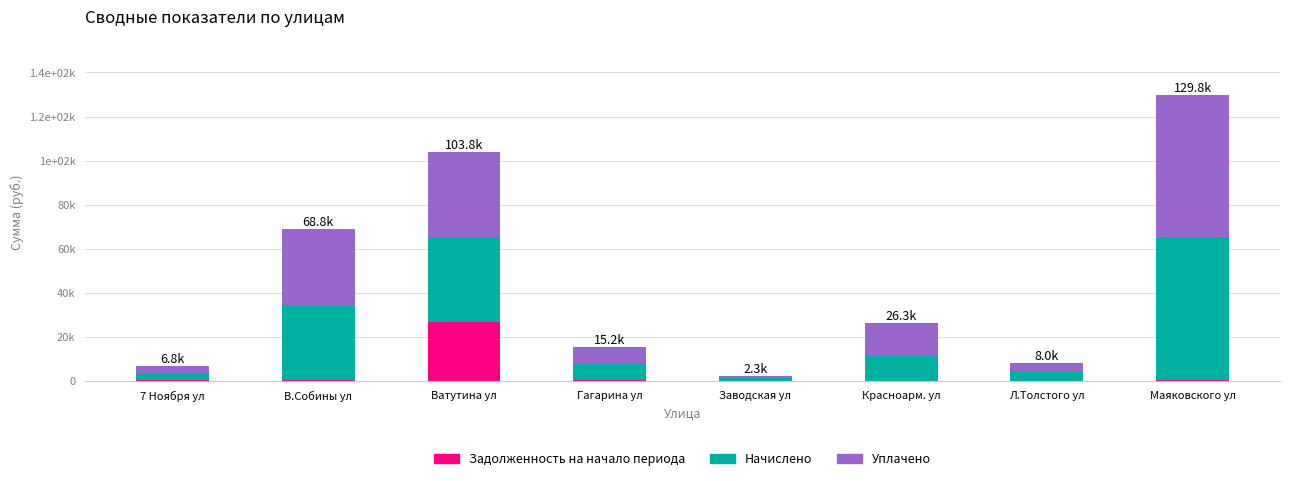

What are all the series names shown in the legend?

Задолженность на начало периода, Начислено, Уплачено